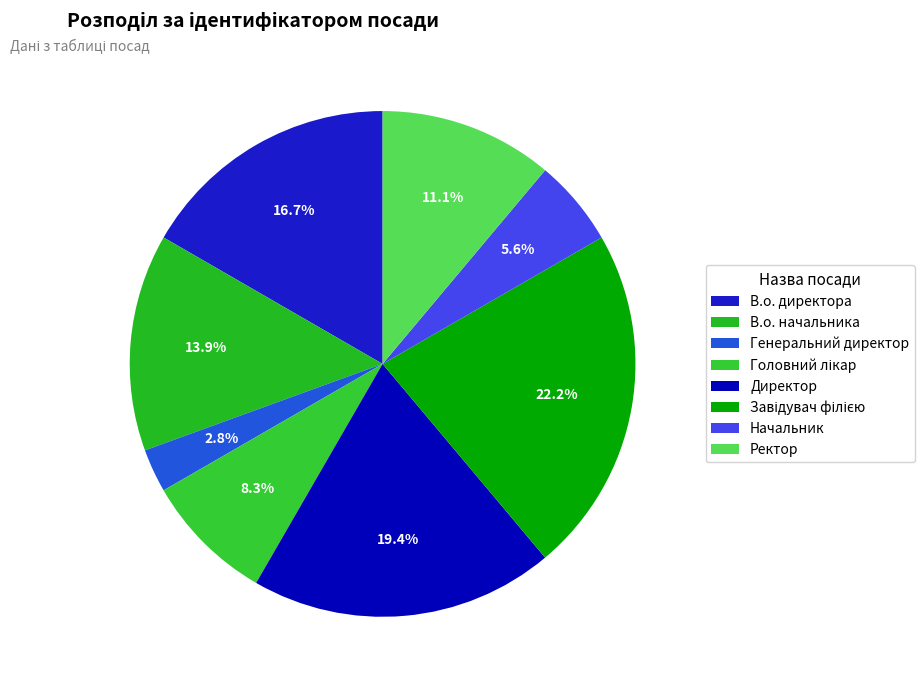

Rank the categories by value from lowest to highest.

Генеральний директор, Начальник, Головний лікар, Ректор, В.о. начальника, В.о. директора, Директор, Завідувач філією